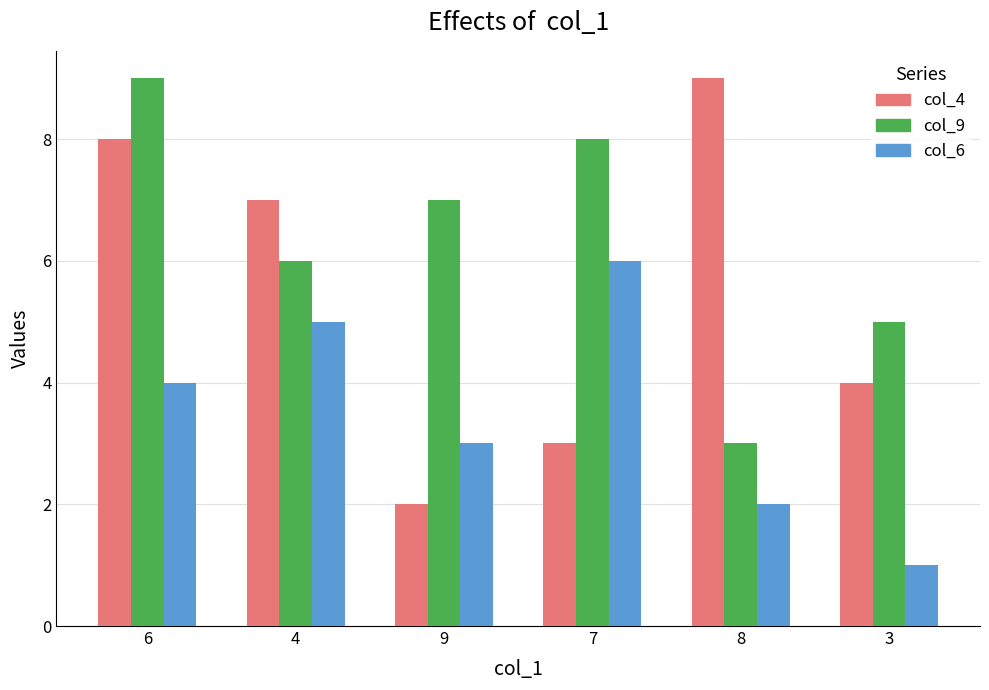

Which series has the widest spread of values?

col_4